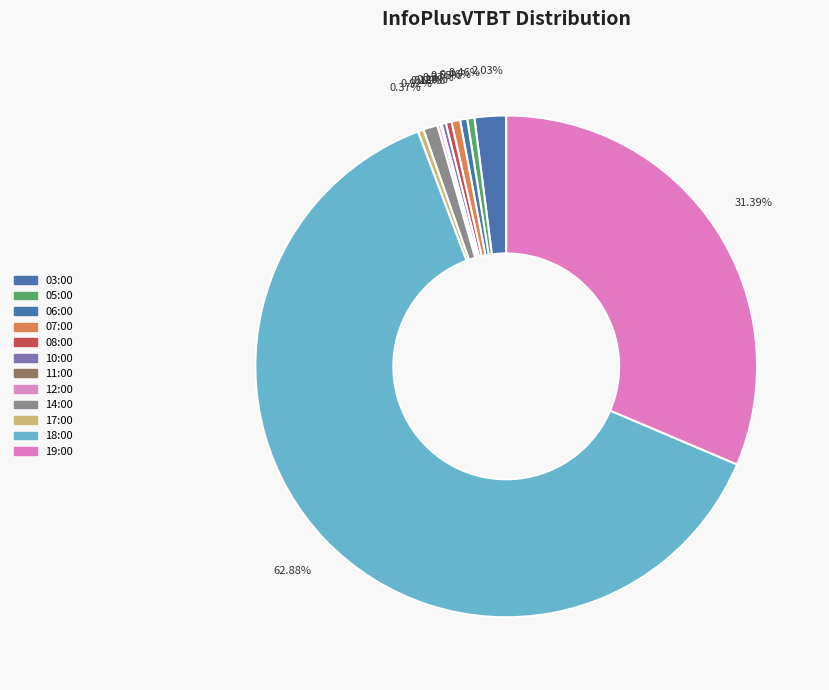

How many segments does this pie chart have?

12